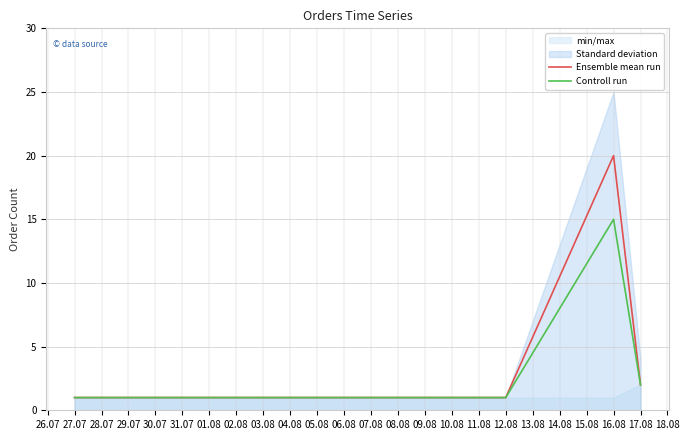

True or false: Controll run and Ensemble mean run intersect in this chart.

False